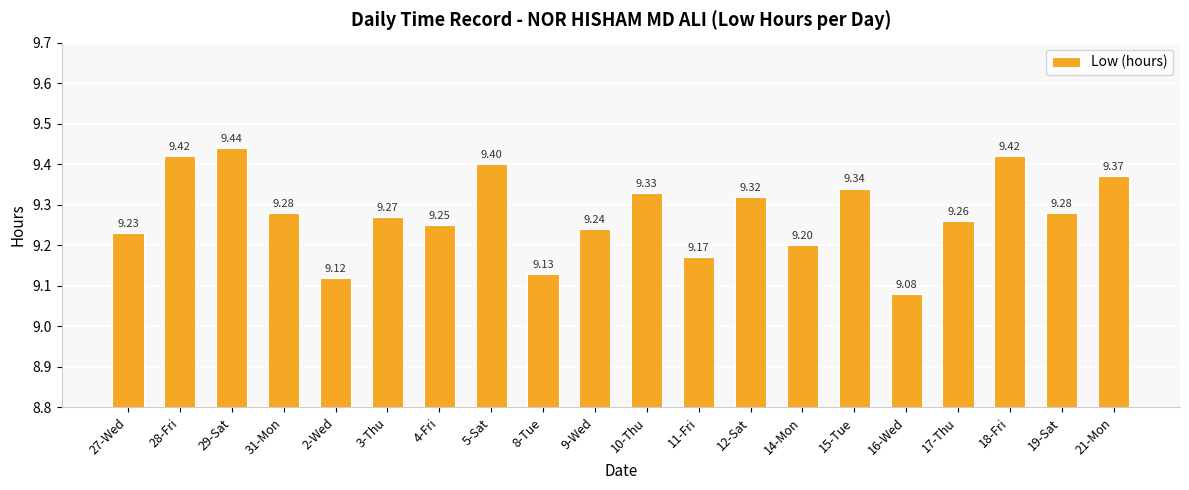

What is the average value?

9.3